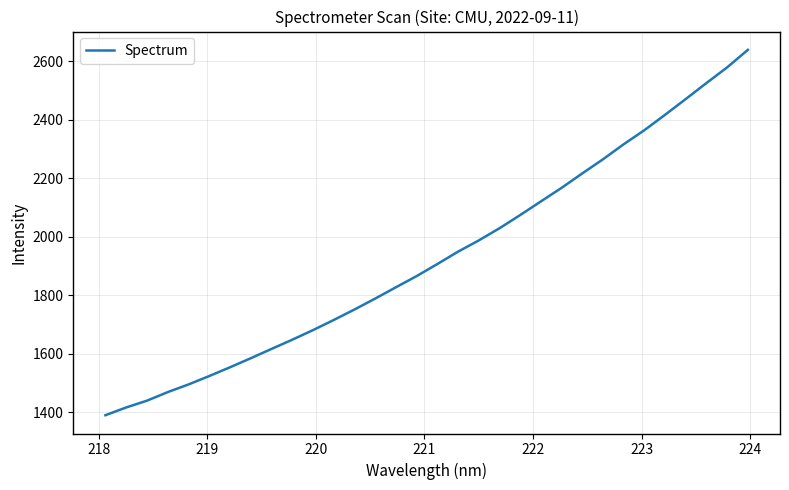

What is the difference between the maximum and minimum values?

1247.8